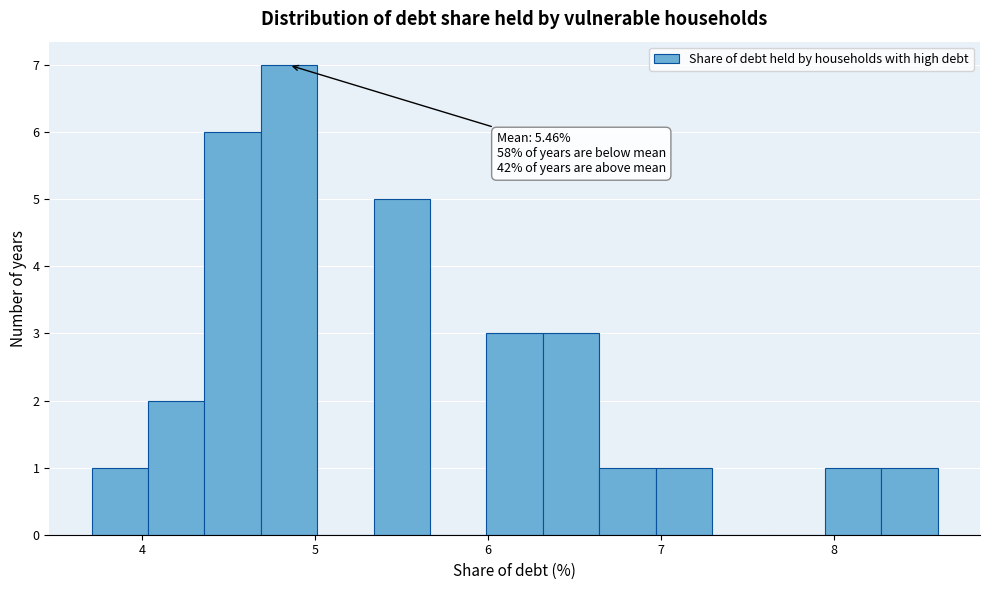

Around what value on the x-axis is the tallest bar? Give the approximate position of its centre, as read against the axis.

4.9